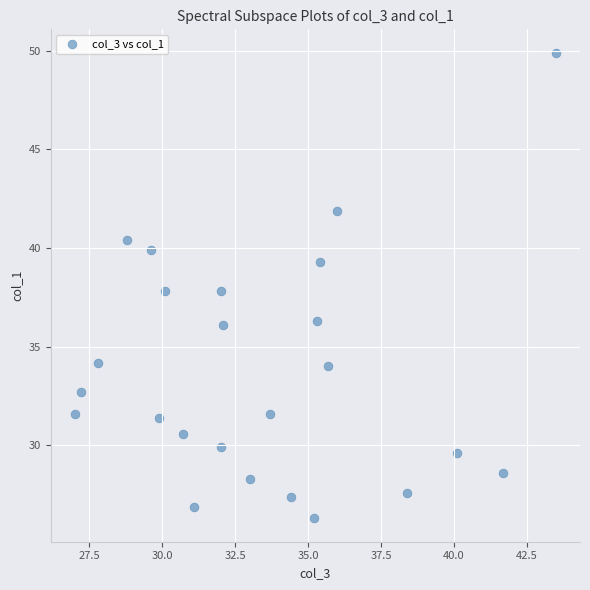

What is the range of Y values (max minus min)?

23.6